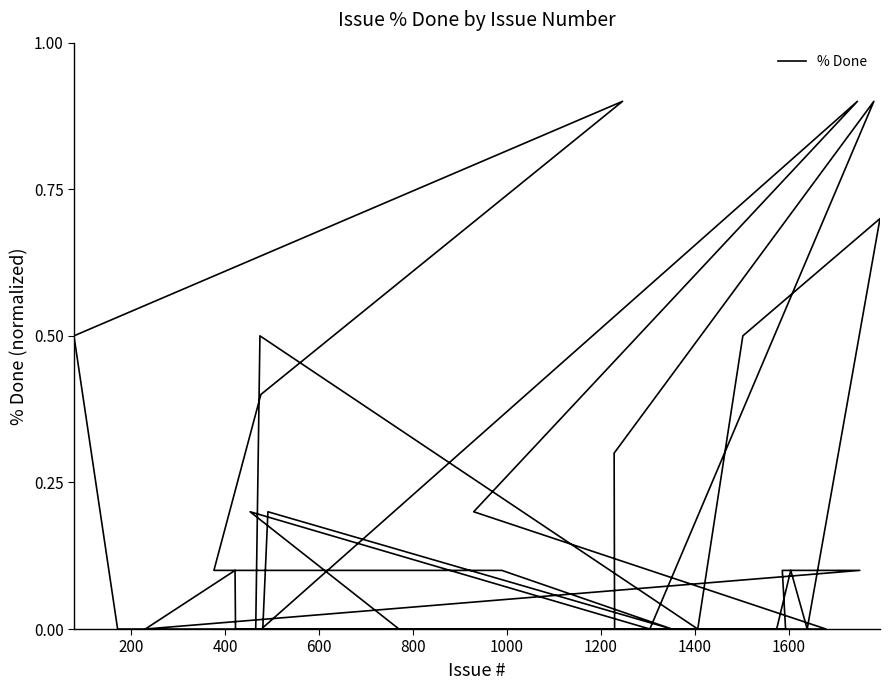

How many lines are shown in the chart?

1